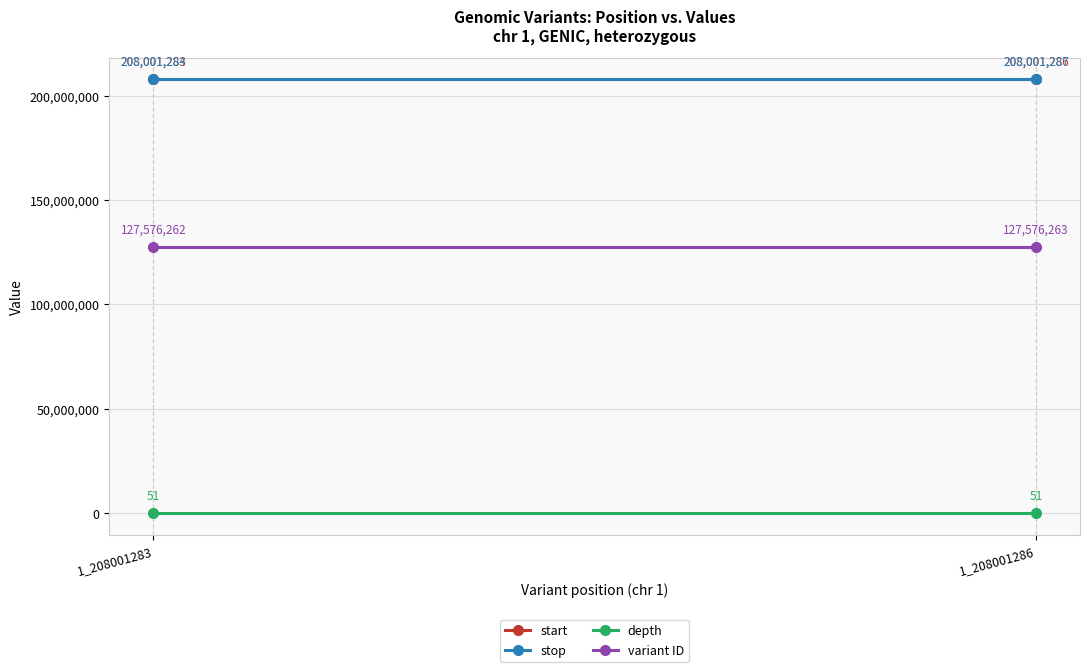

What is the total value across all series at 1_208001286?

543578887